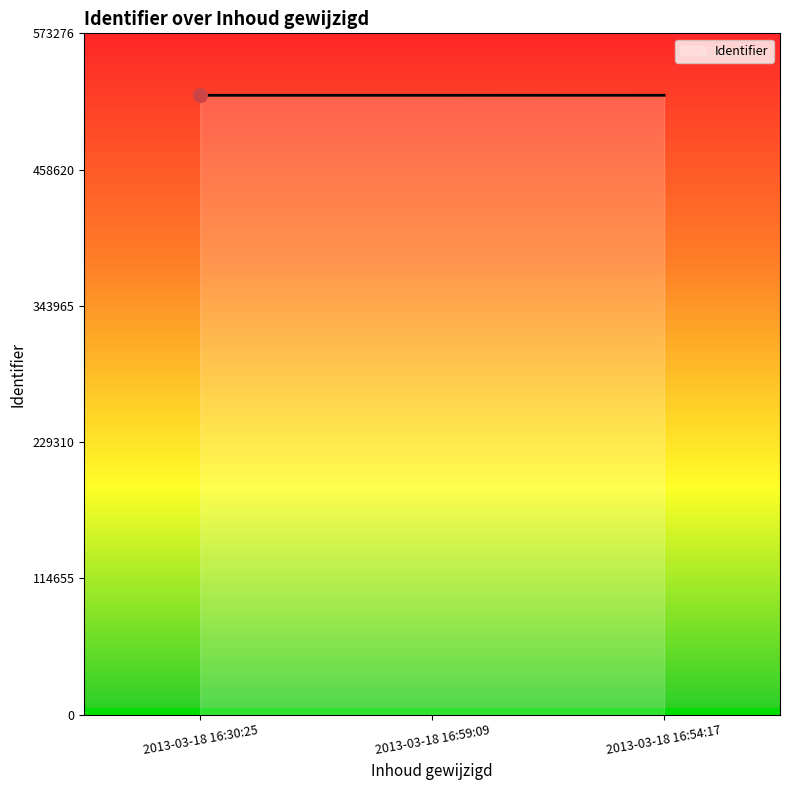

How many lines are shown in the chart?

1